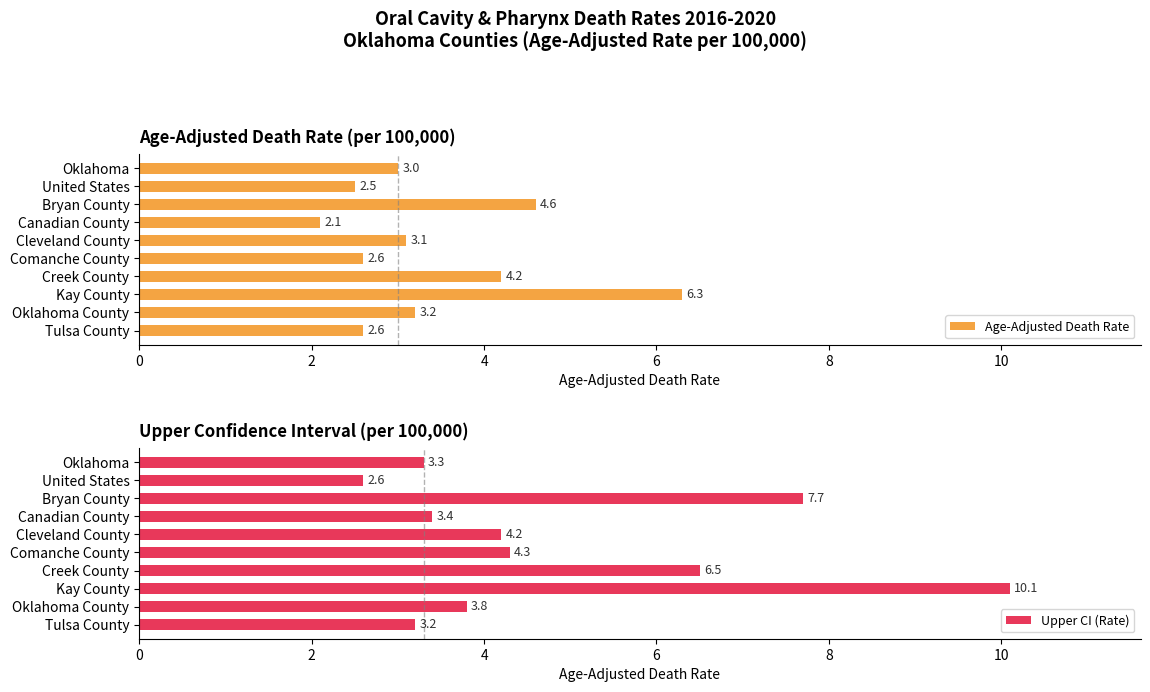

At which label does Upper CI (Rate) reach its minimum?

United States